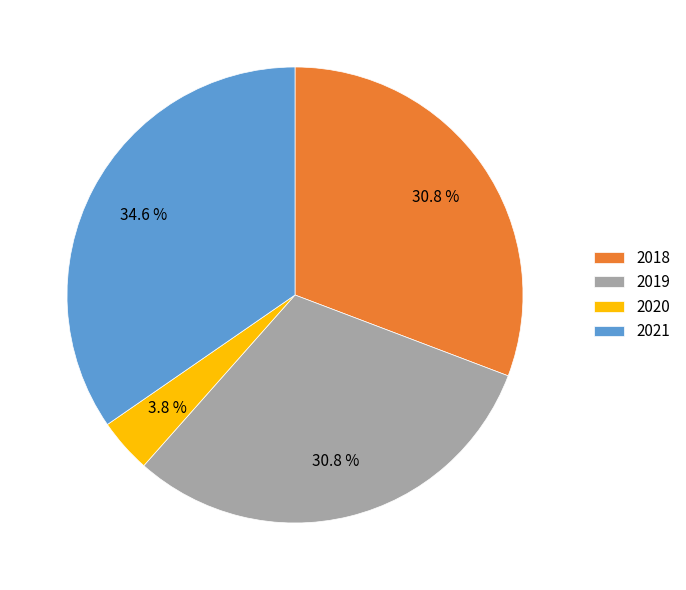

Between 2019 and 2021, which is larger?

2021